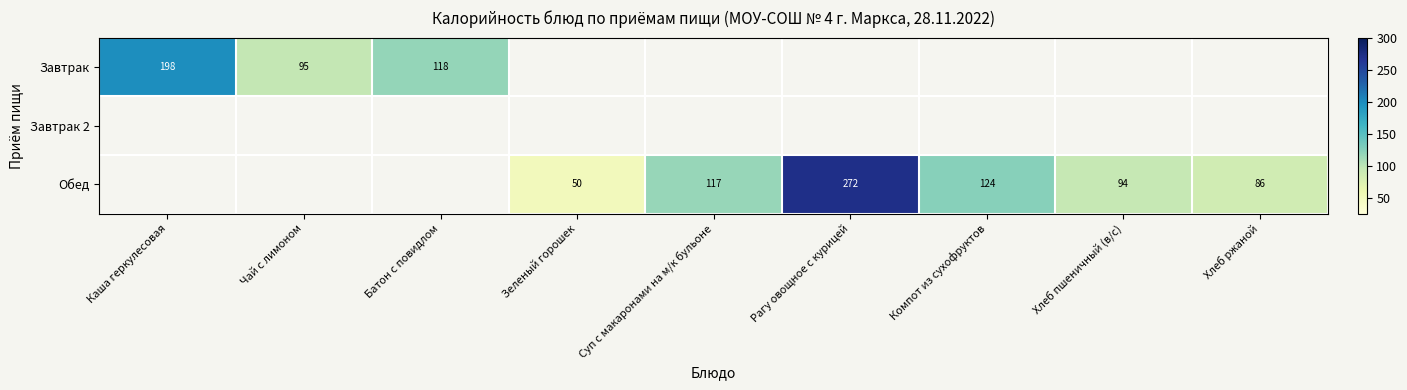

The Завтрак series shows 95 at Чай с лимоном. True or false?

True